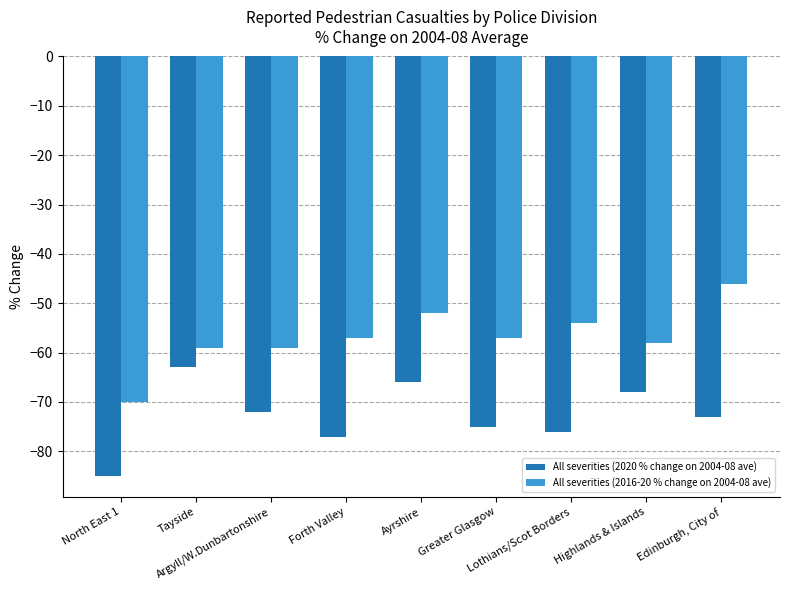

What are all the series names shown in the legend?

All severities (2020 % change on 2004-08 ave), All severities (2016-20 % change on 2004-08 ave)